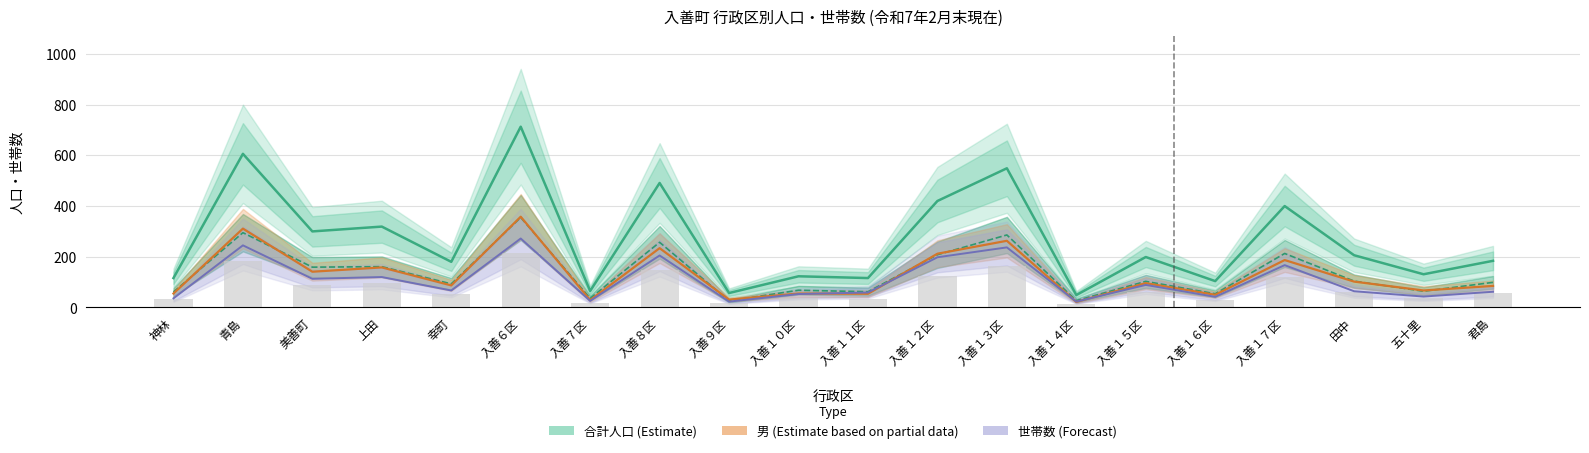

At 入善１６区, list the series in order from smallest to largest.

世帯数 (Forecast), 男 (Estimate based on partial data), 女 (Estimate), 合計人口 (Estimate)